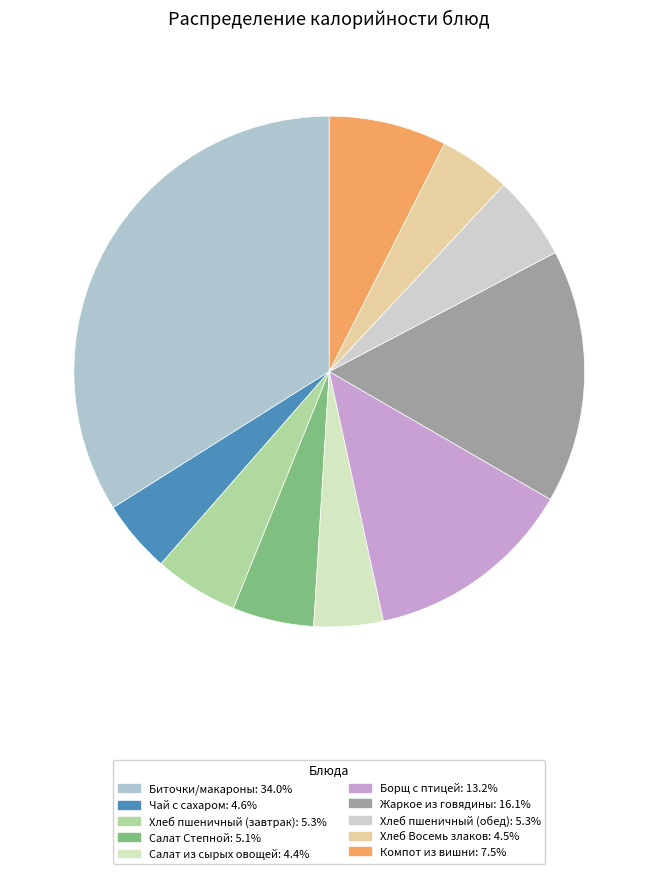

Is there any slice that represents more than half of the pie?

No